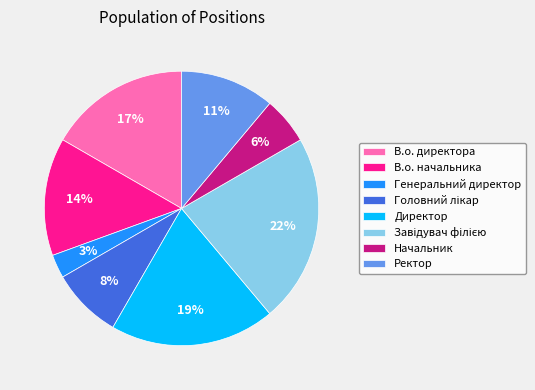

To the nearest percent, what is the average slice percentage?

12%